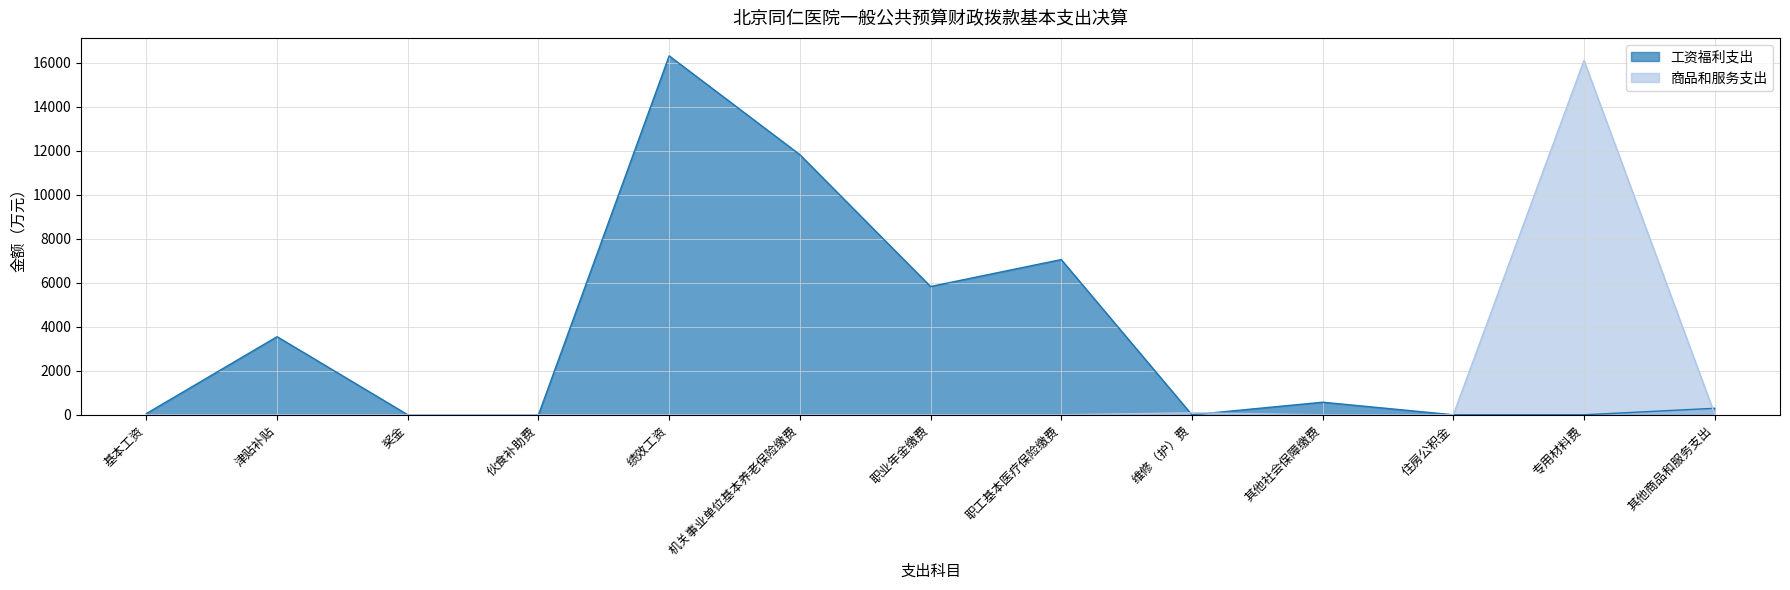

What is the sum of all 商品和服务支出 values?

16231.0